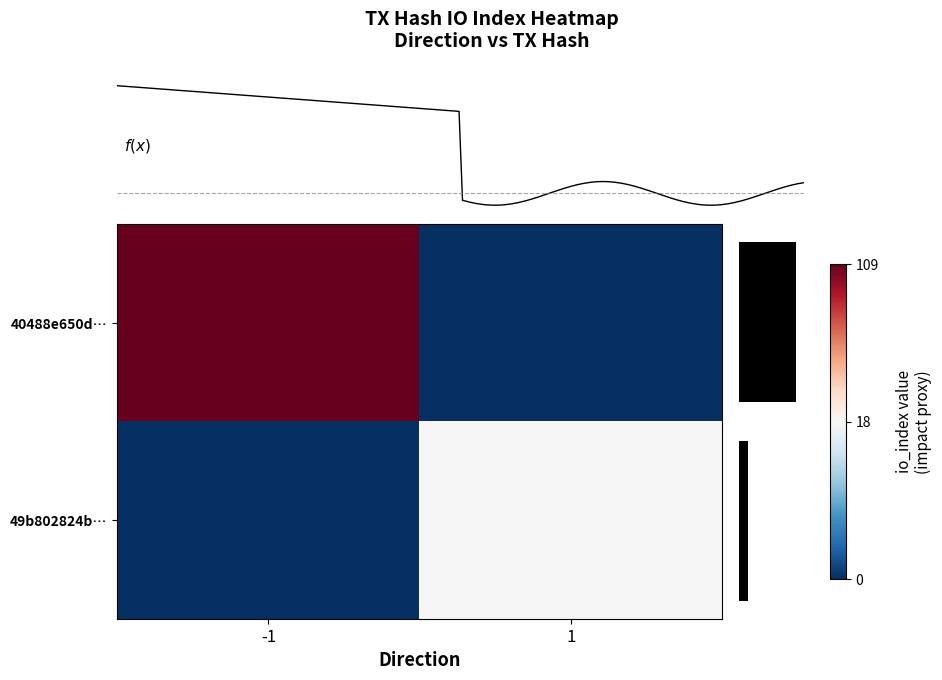

How many categories are shown in the chart?

2